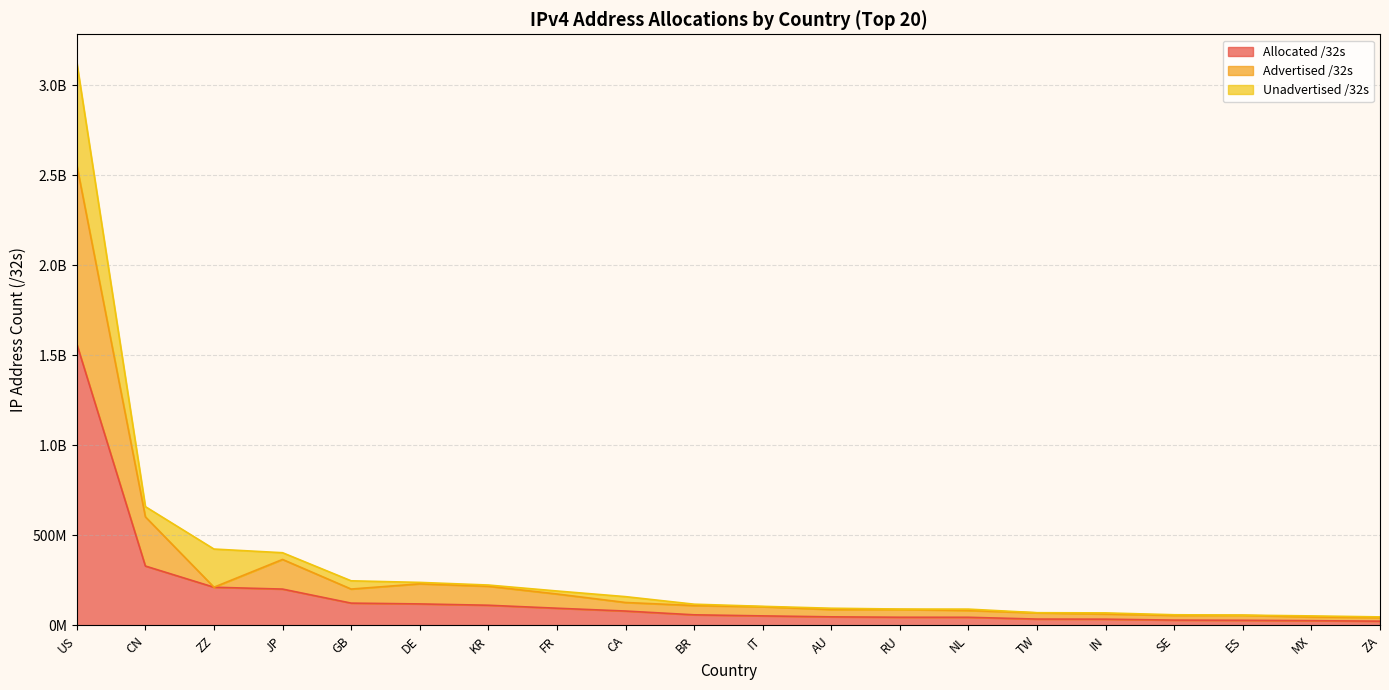

What is the label of the 19th point from the left?

MX